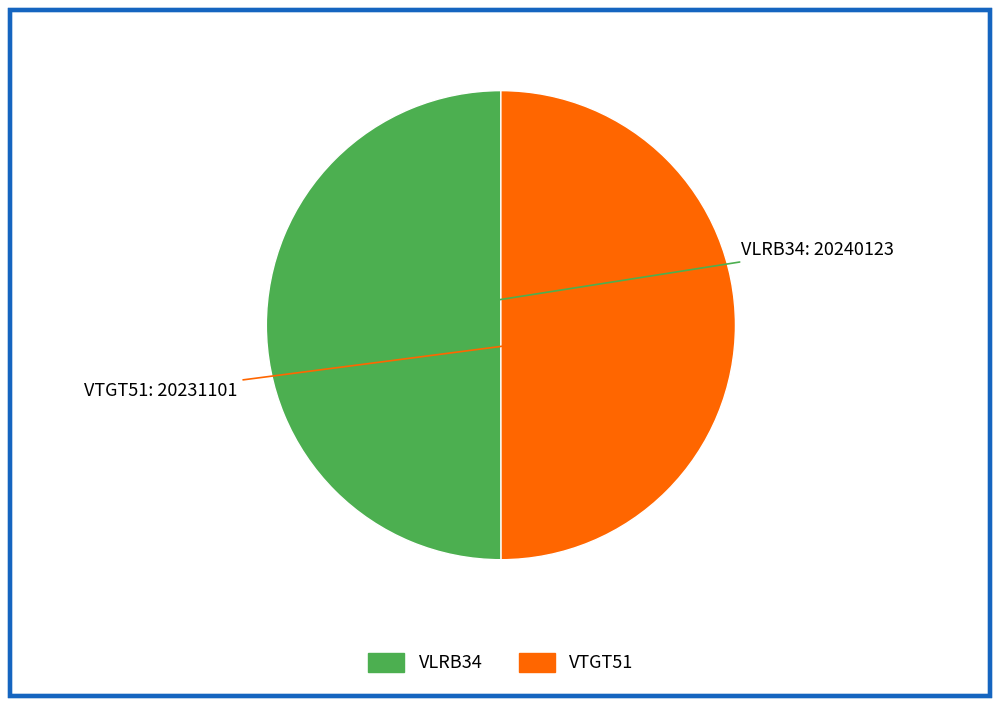

Combined, do VTGT51 and VLRB34 account for over 50%?

Yes